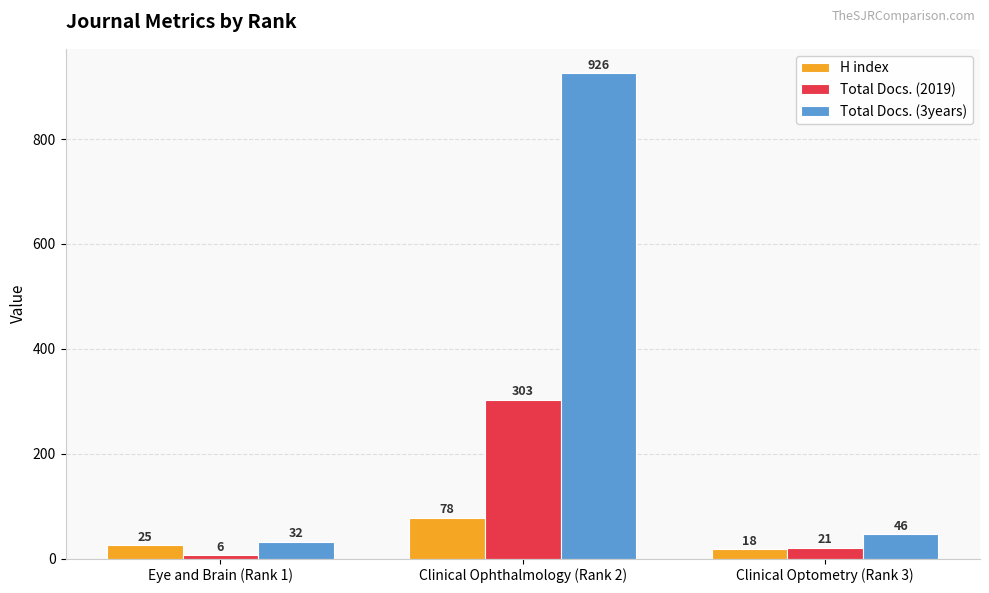

What is the highest value of the Total Docs. (3years) series?

926